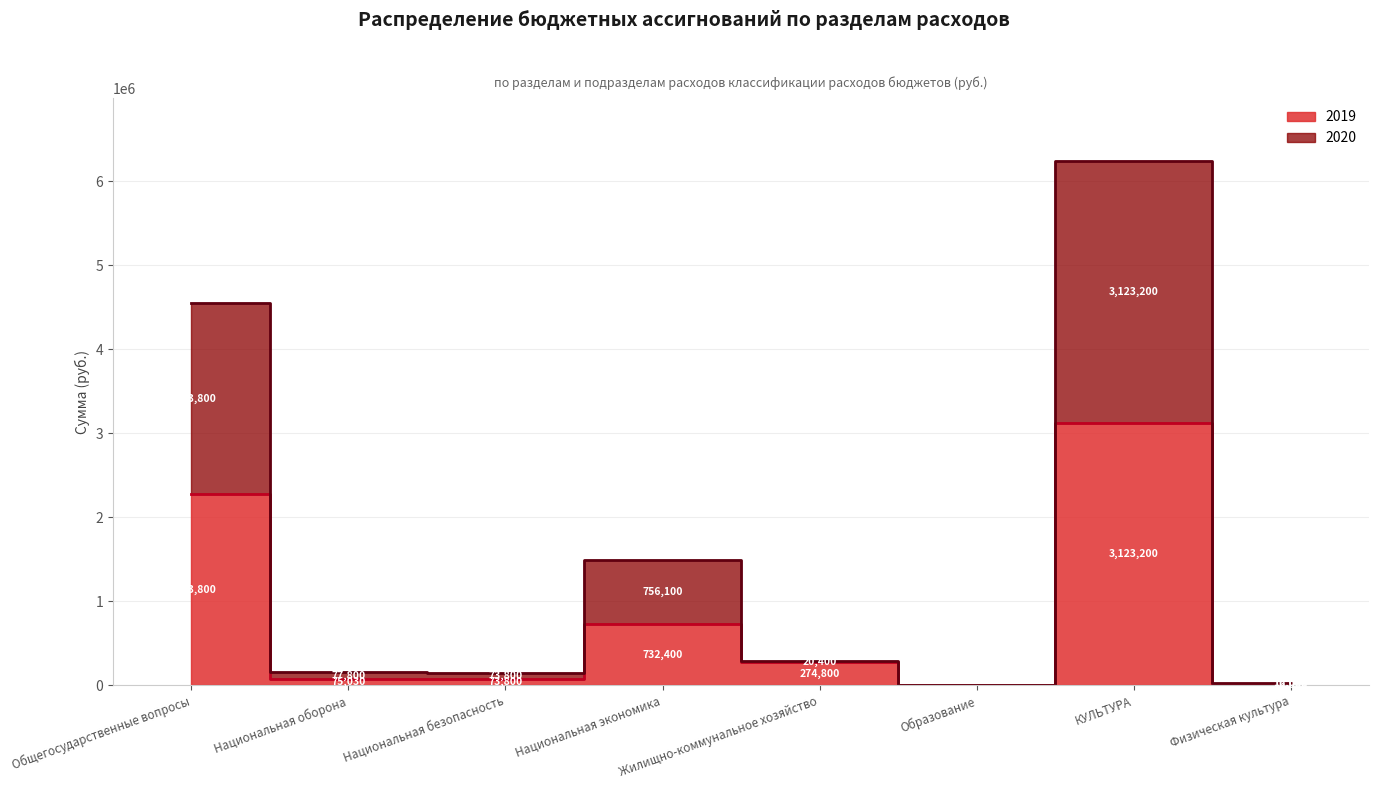

What is the greatest value displayed?

6246400